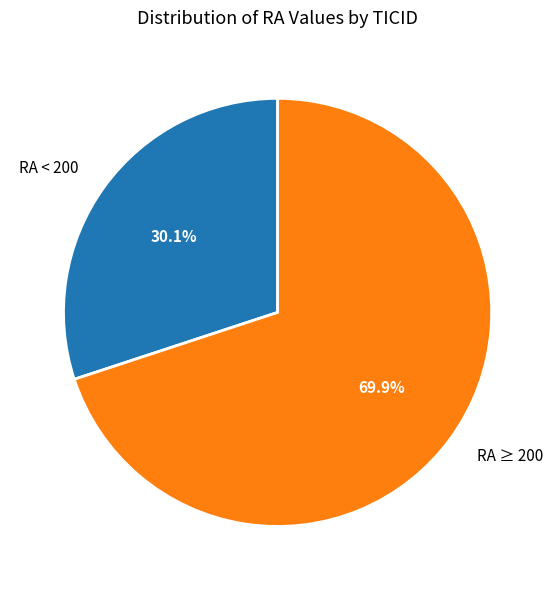

Is there any slice that represents more than half of the pie?

Yes